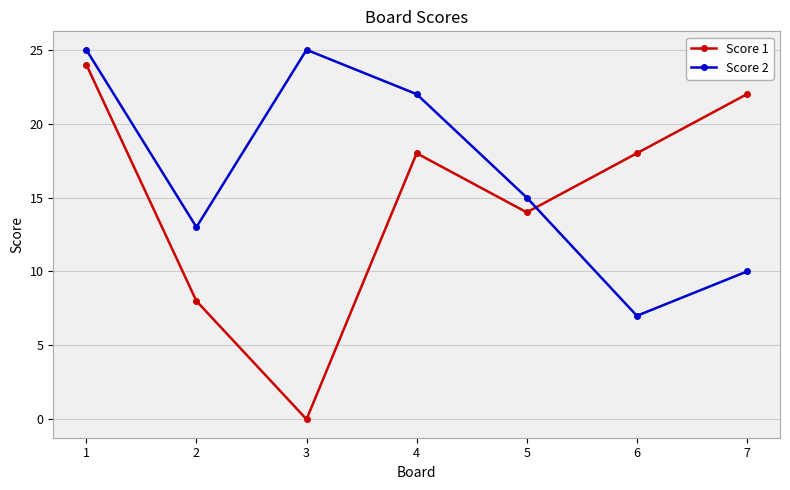

Is it true that Score 1 equals 11 at 3?

False